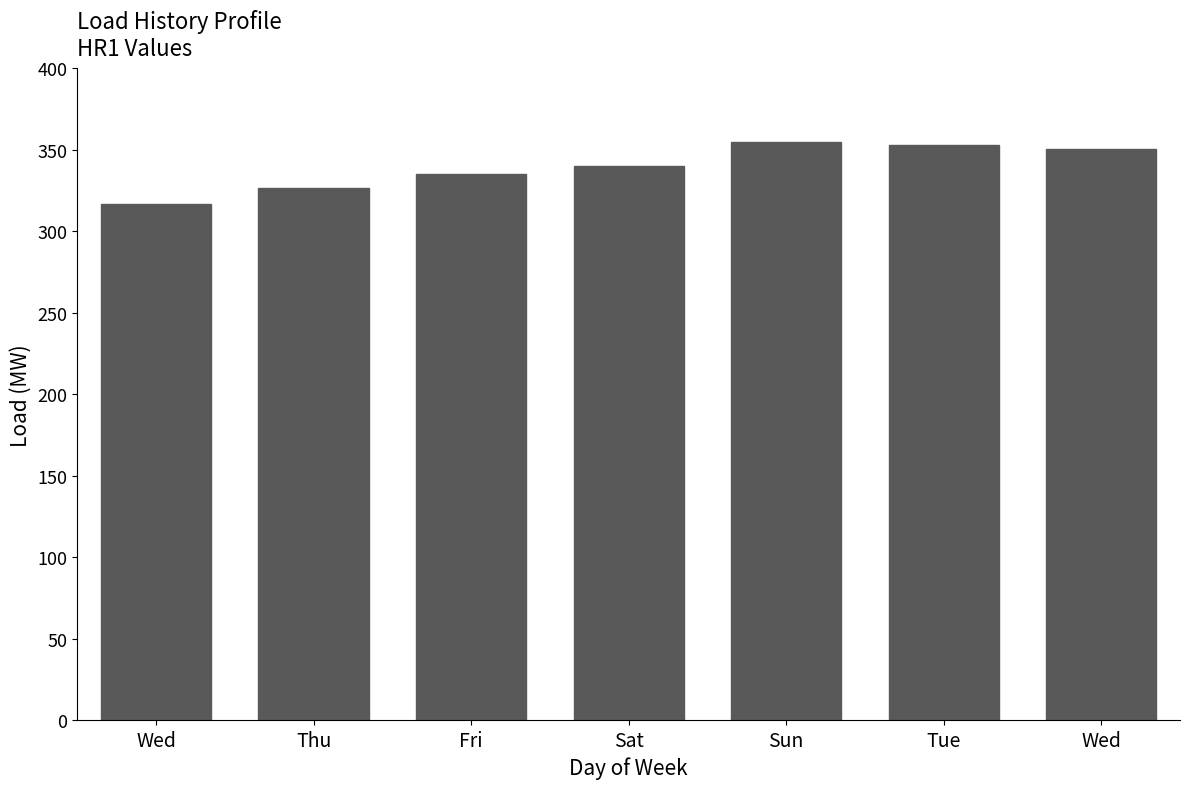

Rank the categories by value from lowest to highest.

Wed, Thu, Fri, Sat, Wed, Tue, Sun